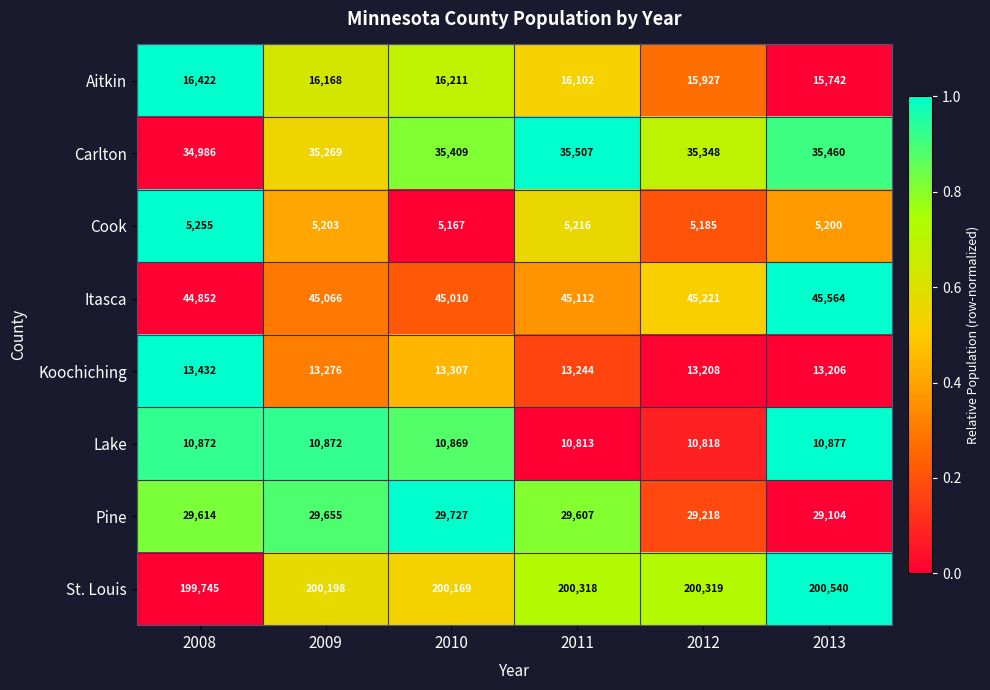

What is the total value across all series at 2011?

355919